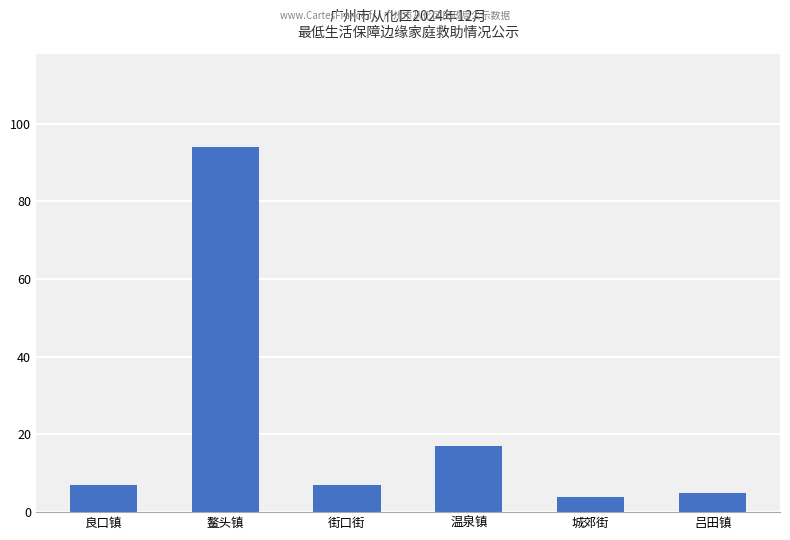

What is the ratio of the value at 良口镇 to the value at 吕田镇?

1.4